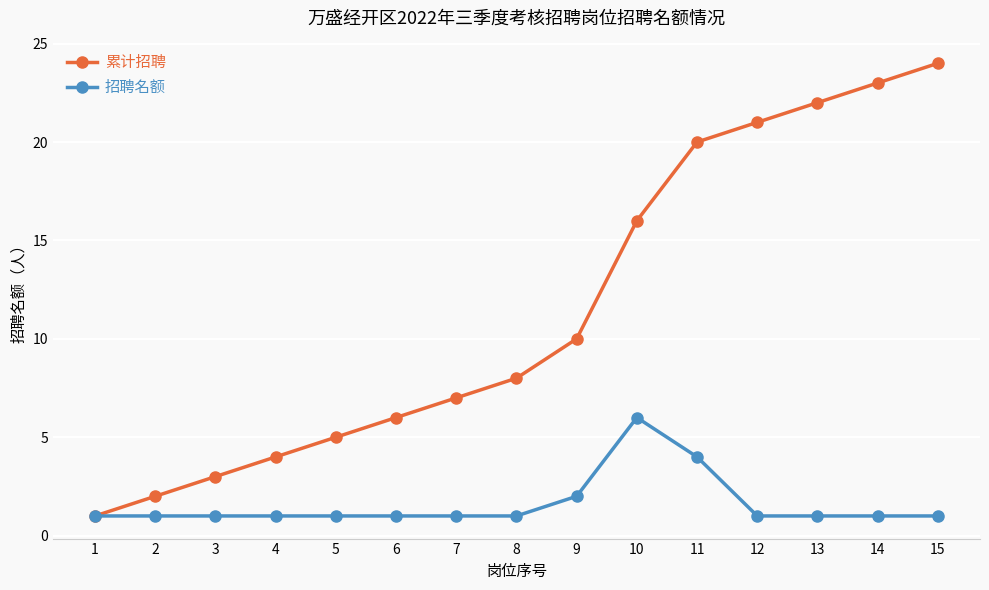

What is the approximate value of 累计招聘 at 14?

23